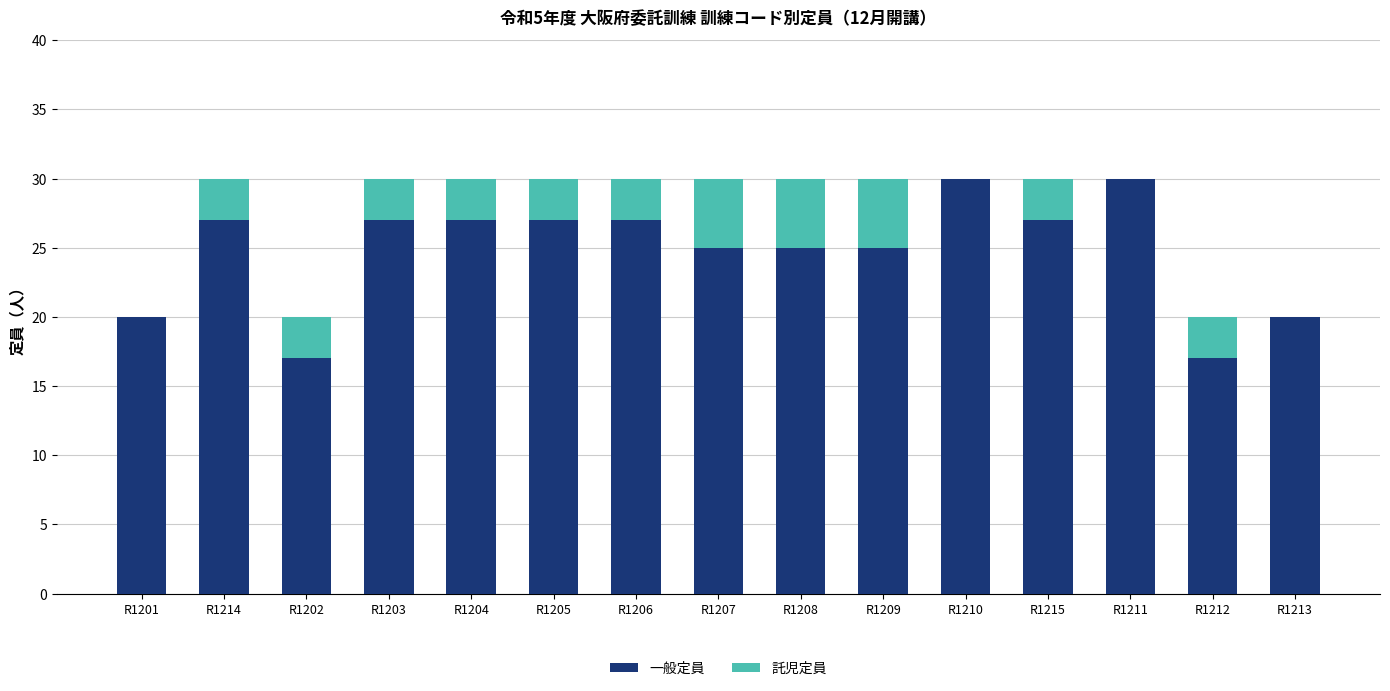

What is the sum of the 一般定員 values at R1203 and R1208?

52